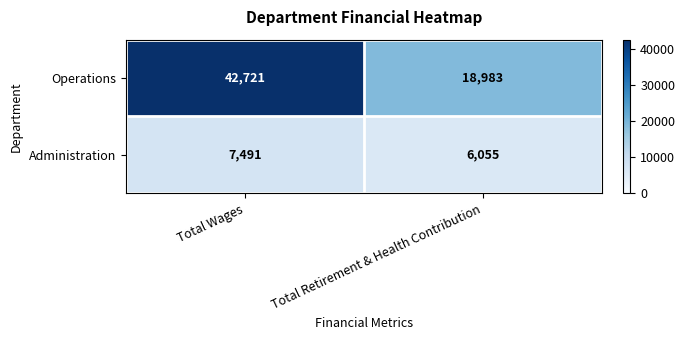

Which series has the largest total across all categories?

Operations